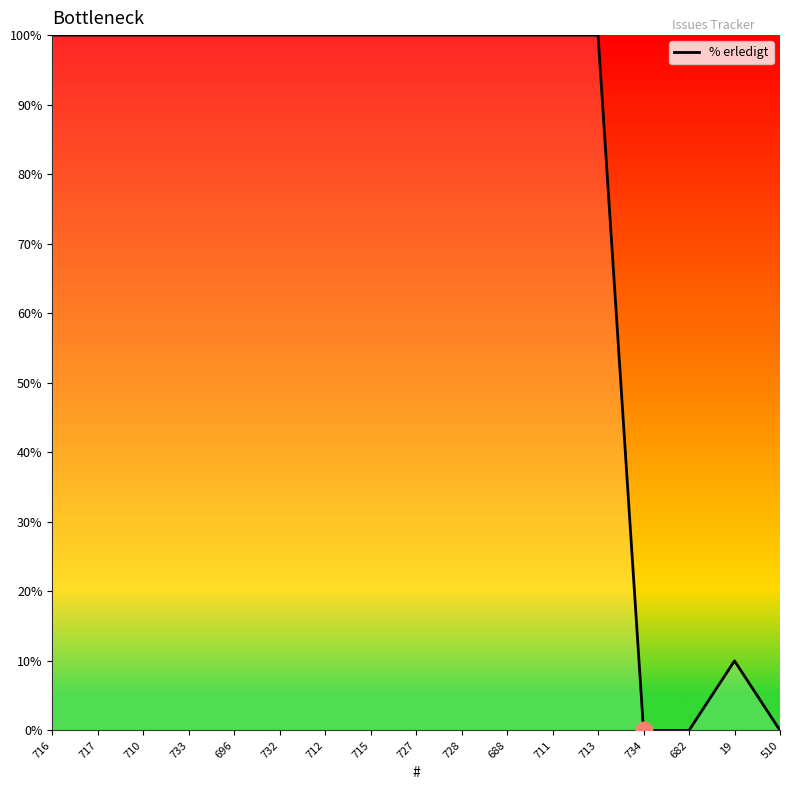

What is the difference between the second highest and second lowest values?

100